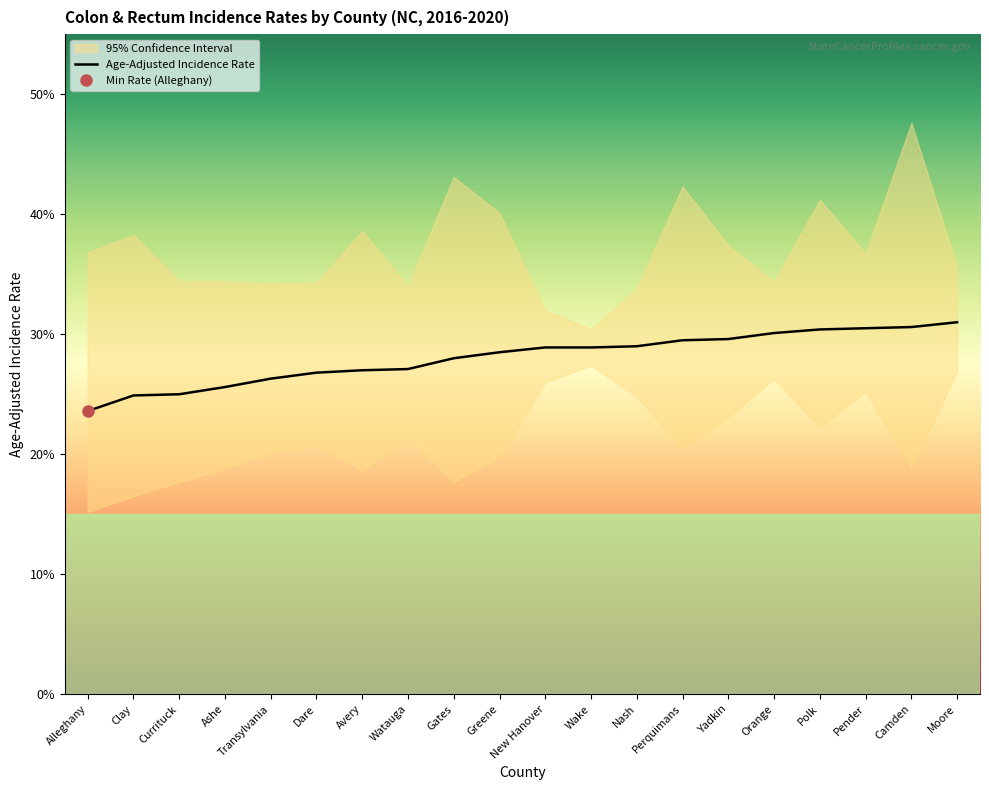

True or false: Lower 95% CI has more than 2 points higher than both neighbors.

True